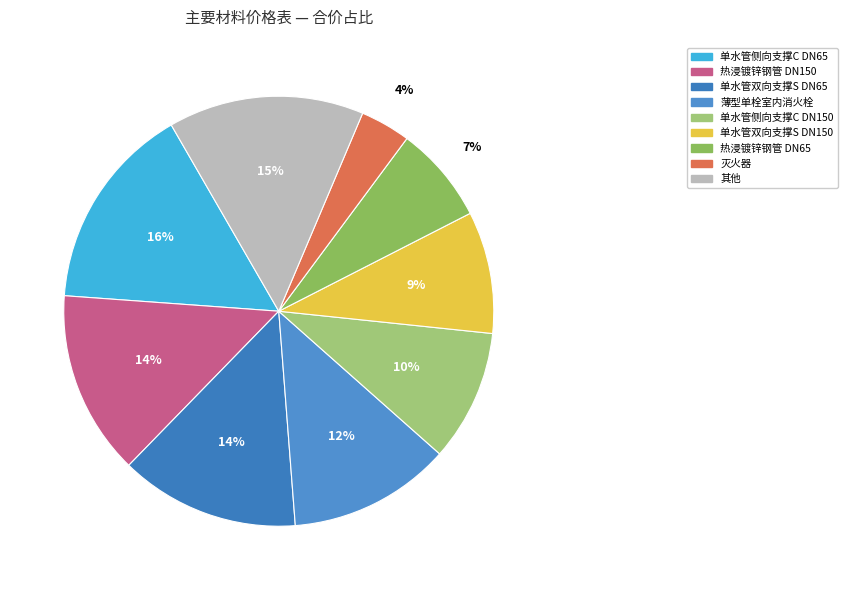

To the nearest percent, what portion does 薄型单栓室内消火栓 represent?

12%